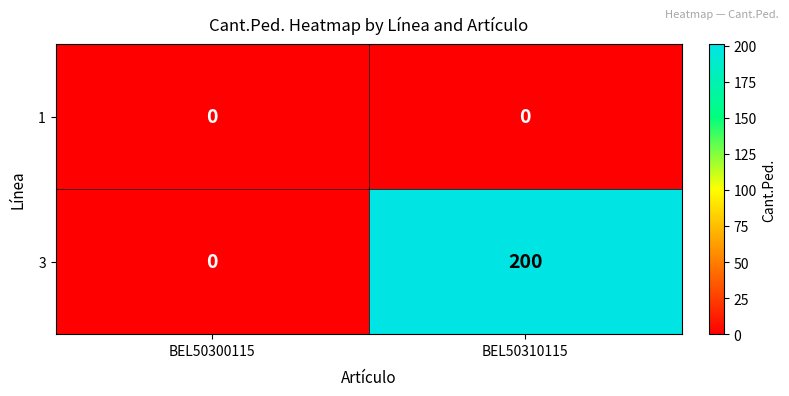

What is the greatest value displayed?

200